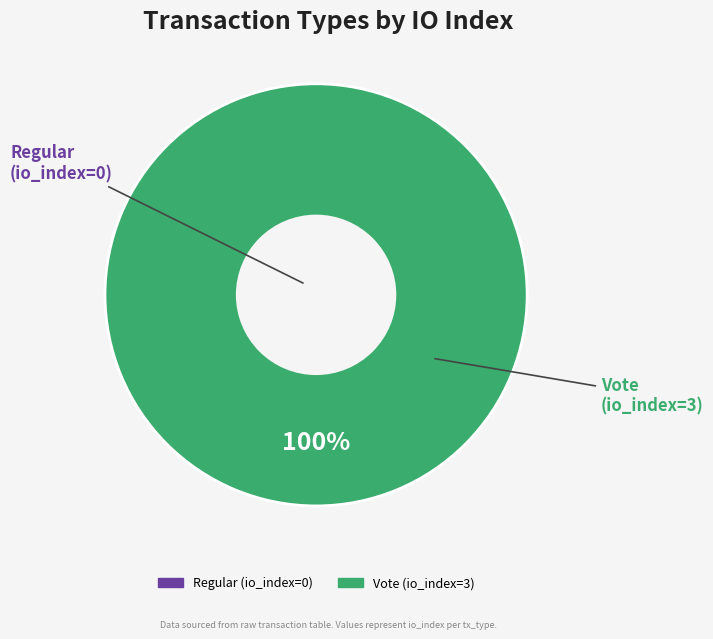

How many segments does this pie chart have?

2